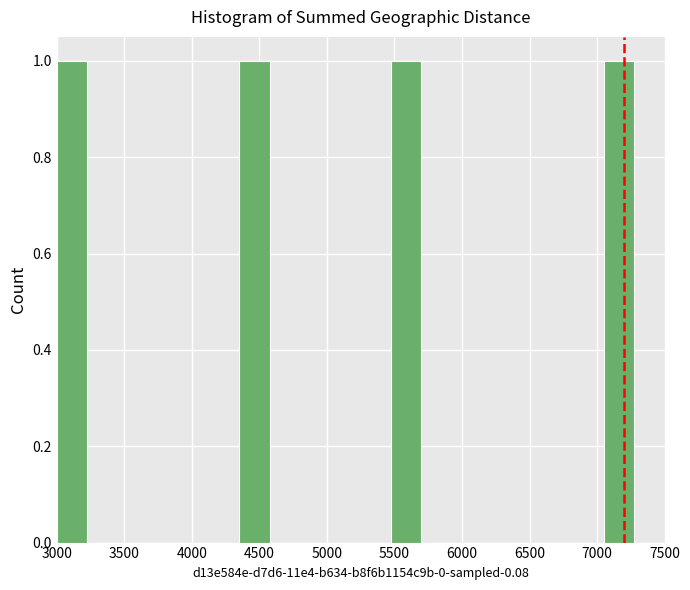

Reading left to right, transcribe this chart: for each bar, give the range it covers on the x-axis and its height. Neither the bar edges nor the heights are printed on the chart, so give them approximately, as read against the axes.

3000 to 3225: 1
3225 to 3450: 0
3450 to 3675: 0
3675 to 3900: 0
3900 to 4125: 0
4125 to 4350: 0
4350 to 4575: 1
4575 to 4800: 0
4800 to 5025: 0
5025 to 5250: 0
5250 to 5475: 0
5475 to 5700: 1
5700 to 5925: 0
5925 to 6150: 0
6150 to 6375: 0
6375 to 6600: 0
6600 to 6825: 0
6825 to 7050: 0
7050 to 7275: 1
7275 to 7500: 0